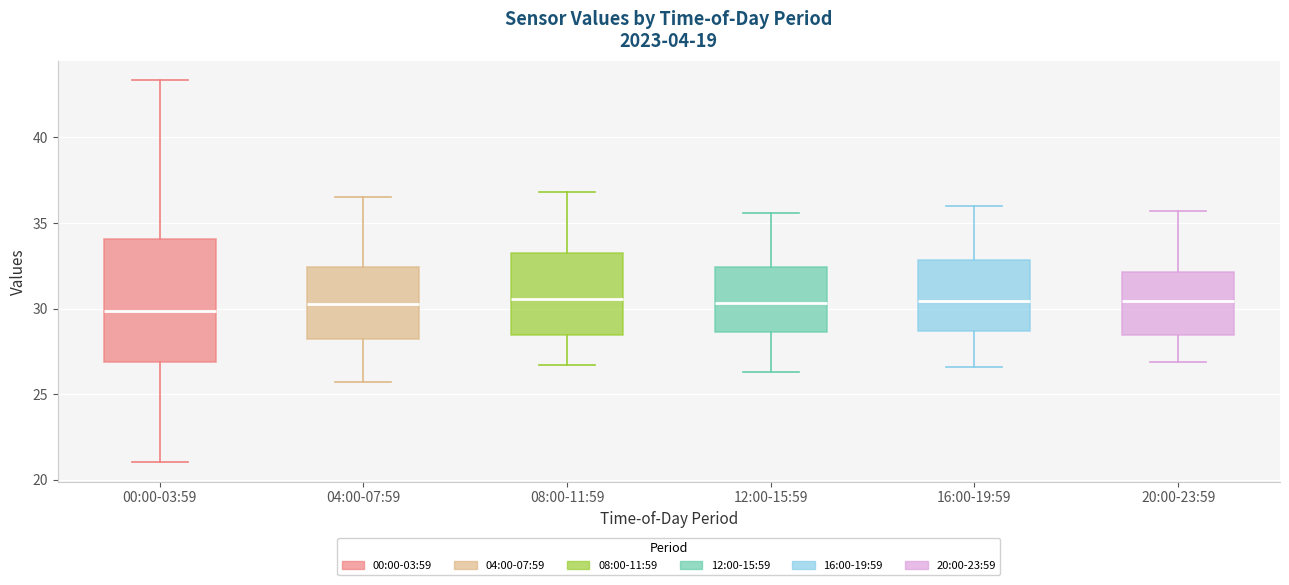

Reading left to right, read every box against the y-axis: the position of its median line, the range the box covers, and the ends of its whiskers. The values are not printed on the chart, so give them approximately, as read against the axis.

00:00-03:59: median 30.0, box 27.0 to 34.0, whiskers 21.0 to 43.5
04:00-07:59: median 30.5, box 28.5 to 32.5, whiskers 25.5 to 36.5
08:00-11:59: median 30.5, box 28.5 to 33.5, whiskers 26.5 to 37.0
12:00-15:59: median 30.5, box 28.5 to 32.5, whiskers 26.5 to 35.5
16:00-19:59: median 30.5, box 28.5 to 33.0, whiskers 26.5 to 36.0
20:00-23:59: median 30.5, box 28.5 to 32.0, whiskers 27.0 to 35.5